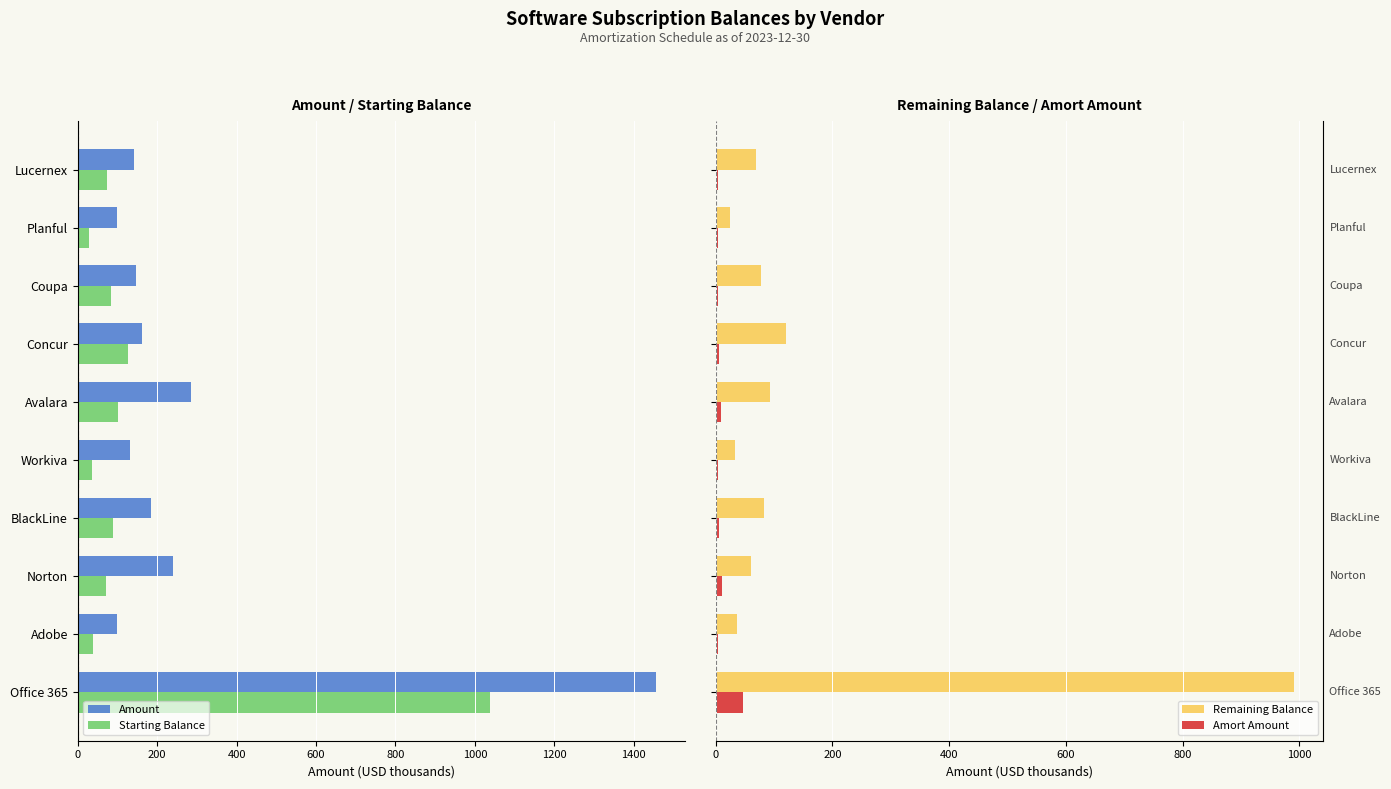

What is the average value of the Amort Amount series?

9.7